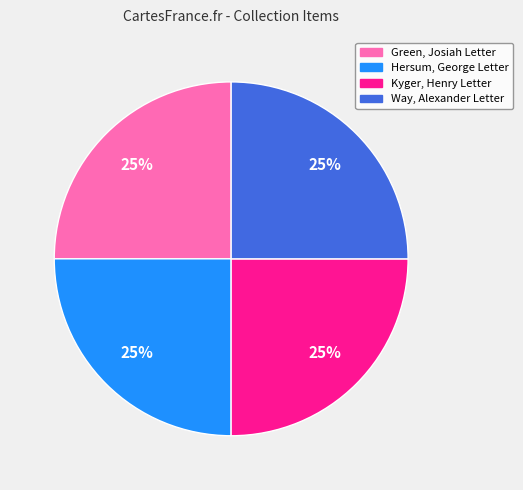

To the nearest percent, what is the combined percentage of Kyger, Henry Letter and Green, Josiah Letter?

50%